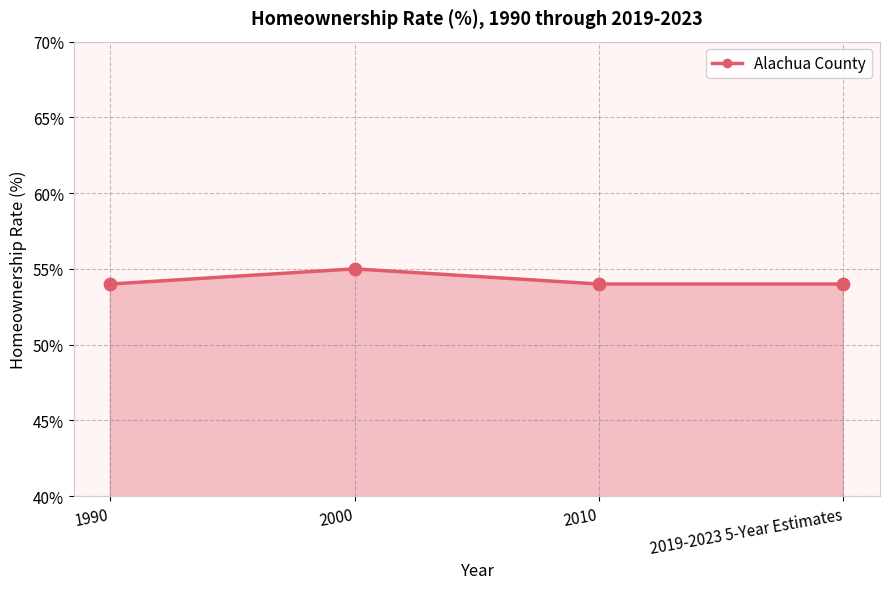

Which has a higher value, 2000 or 2010?

2000